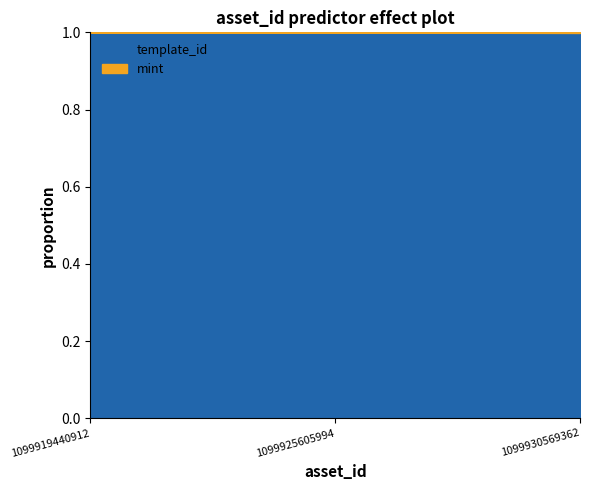

Which series changed the most between 1099925605994 and 1099930569362?

template_id